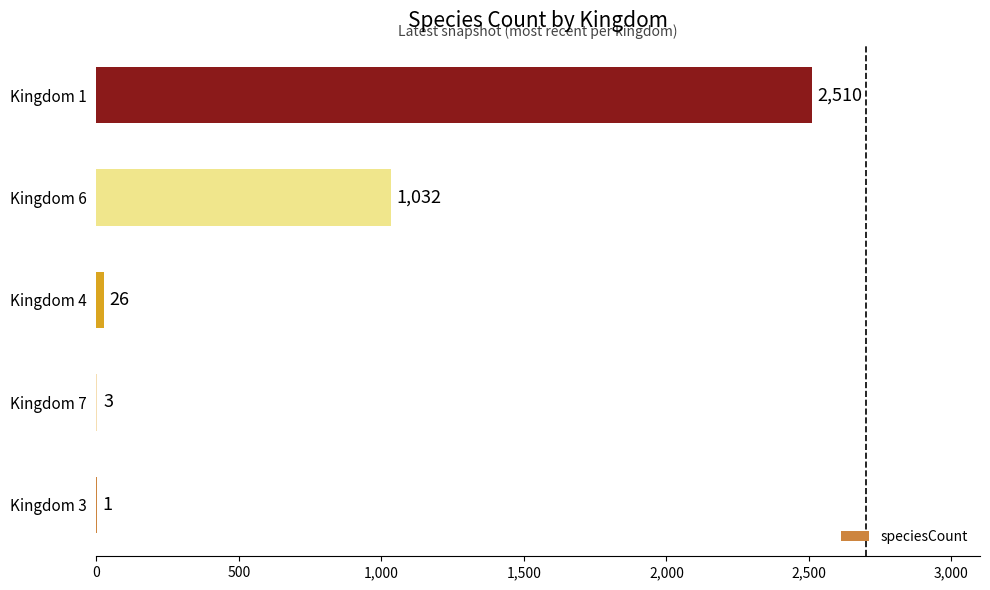

Which label corresponds to the largest value in the chart?

Kingdom 1